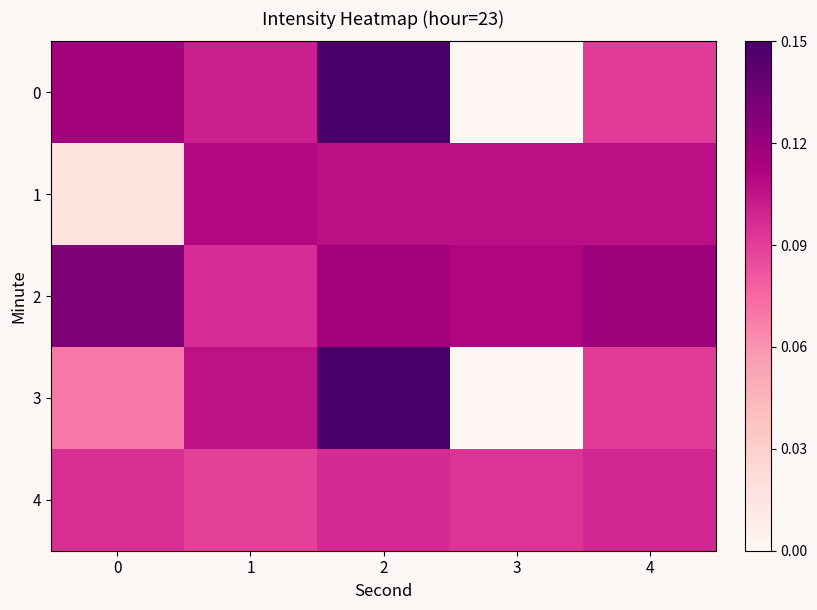

Which has a higher value, 1 or 2?

2